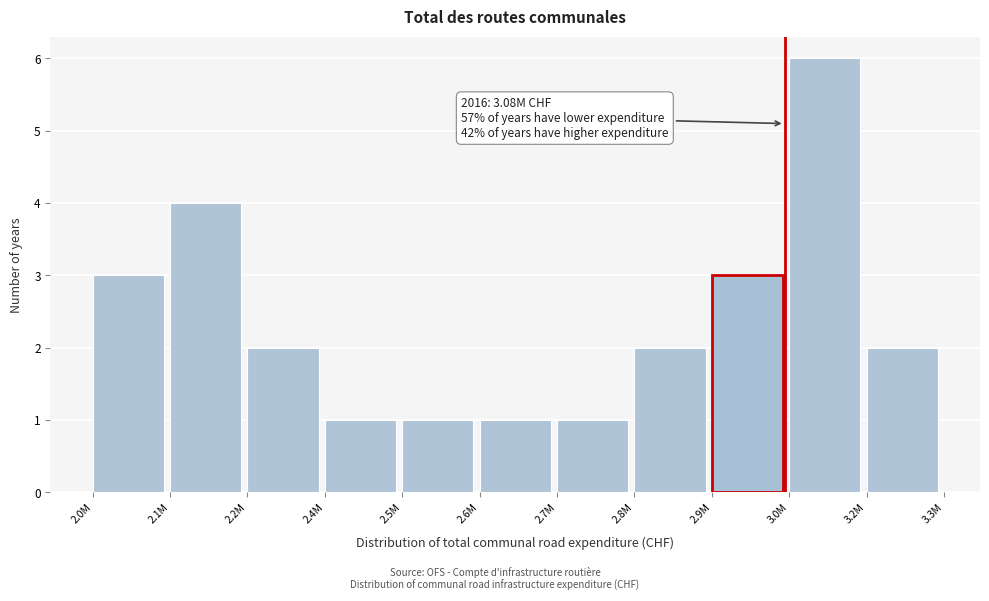

Reading right to left, extract all data points from this chart.

3.2M=2	3.0M=6	2.9M=3	2.8M=2	2.7M=1	2.6M=1	2.5M=1	2.4M=1	2.2M=2	2.1M=4	2.0M=3